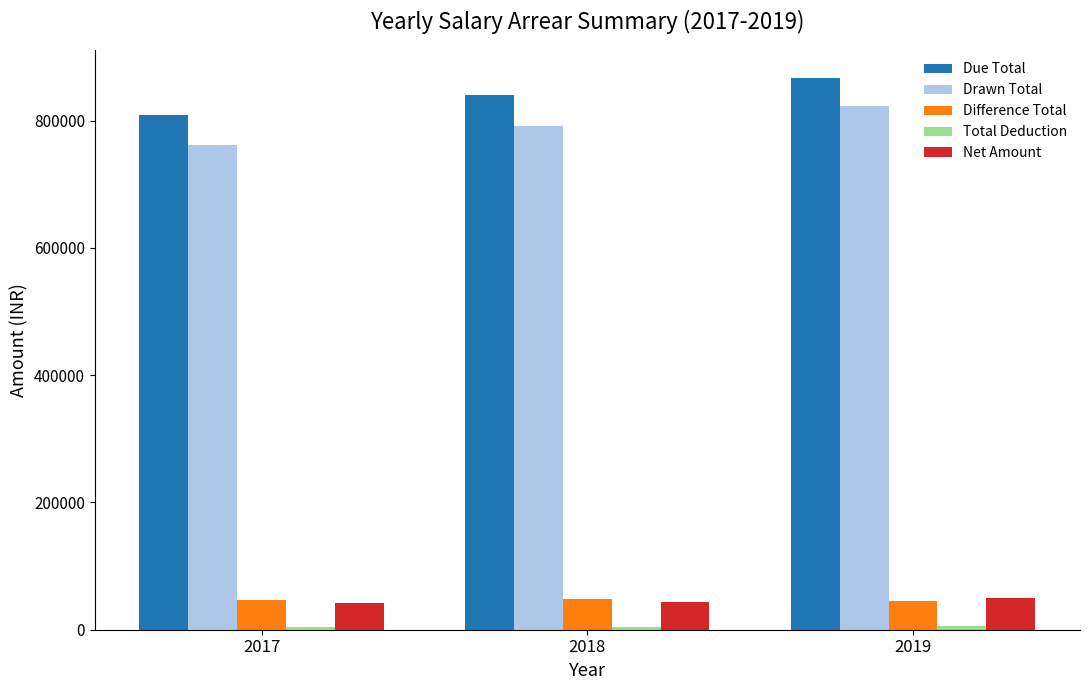

What is the smallest value displayed?

4662